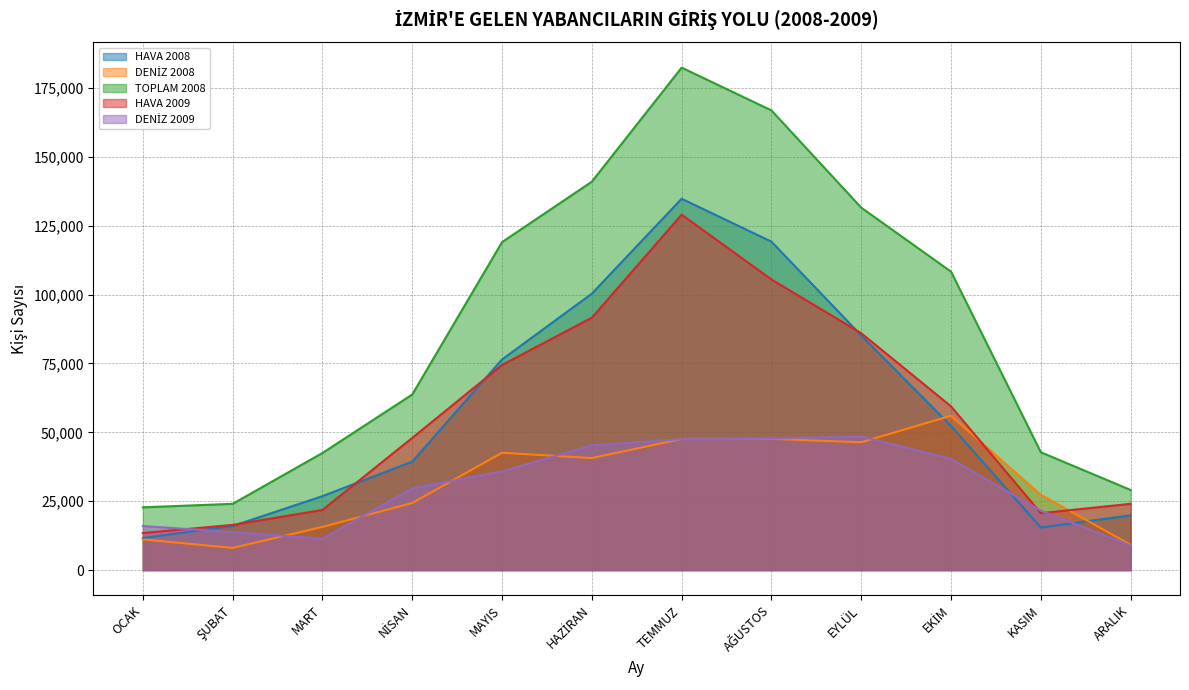

Which has a higher value, HAZİRAN or NİSAN?

HAZİRAN